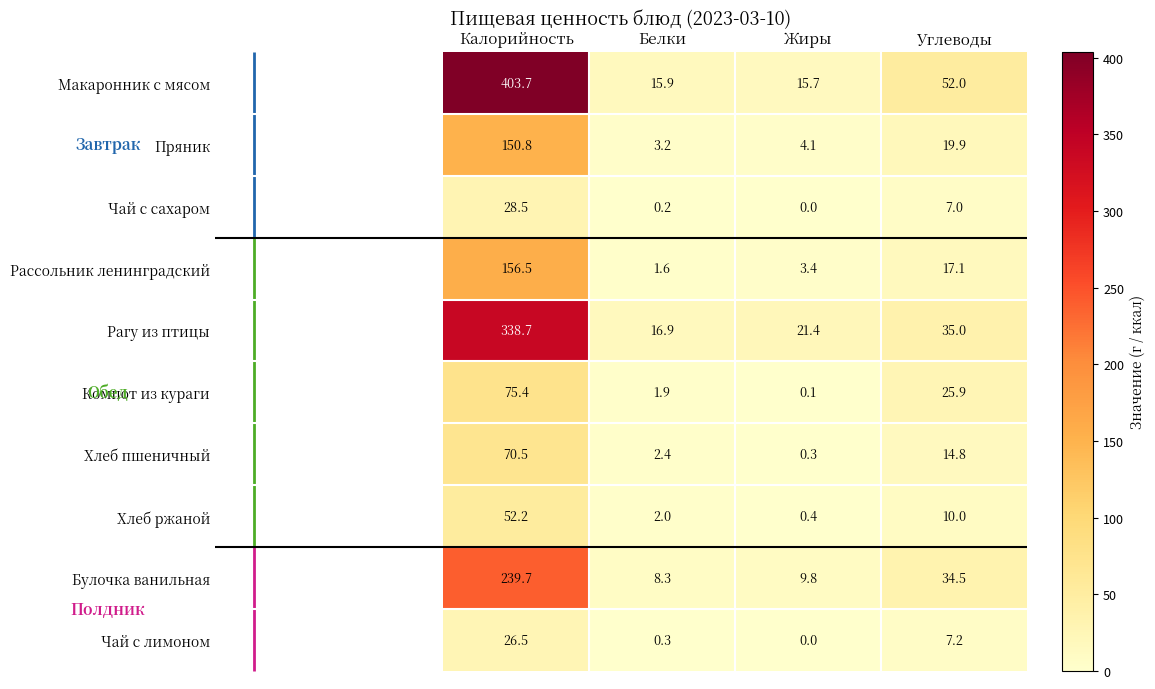

Rank the series by their maximum value, from highest to lowest.

Макаронник с мясом, Рагу из птицы, Булочка ванильная, Рассольник ленинградский, Пряник, Компот из кураги, Хлеб пшеничный, Хлеб ржаной, Чай с сахаром, Чай с лимоном